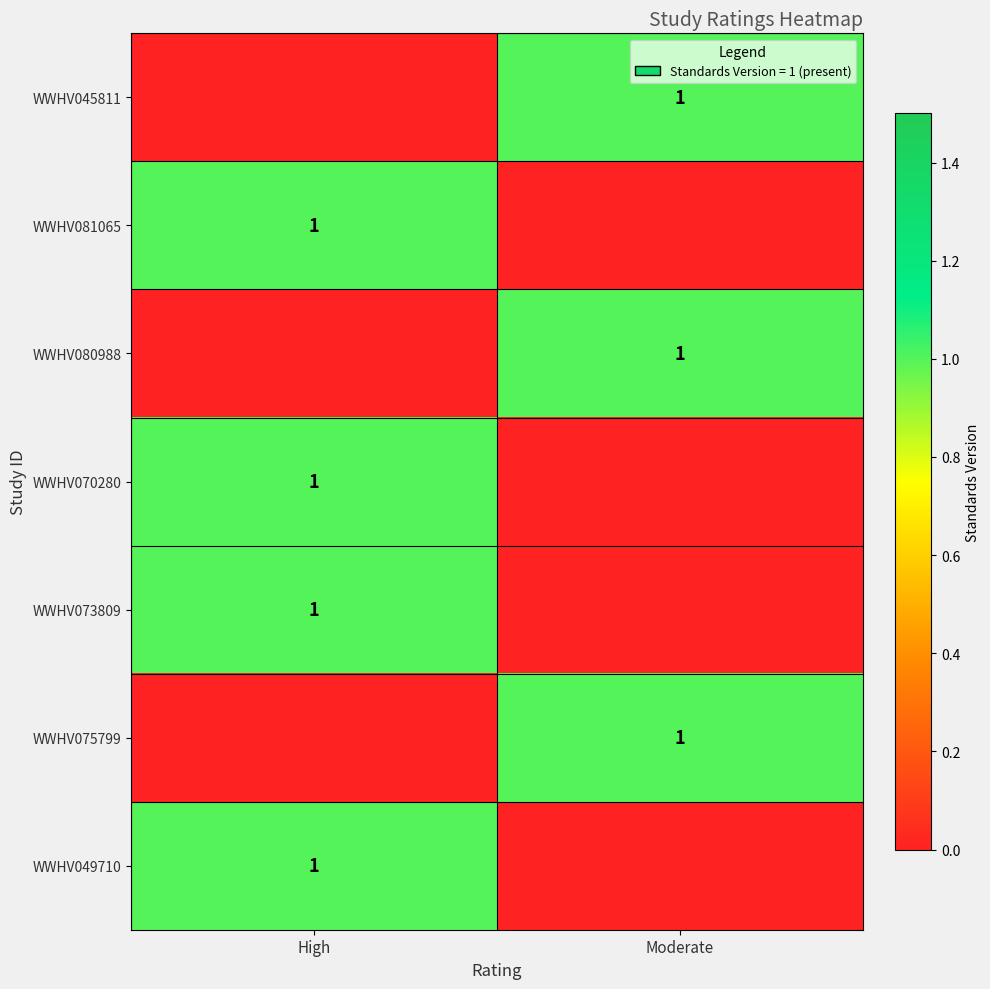

Is it true that WWHV049710 equals 1 at High?

True